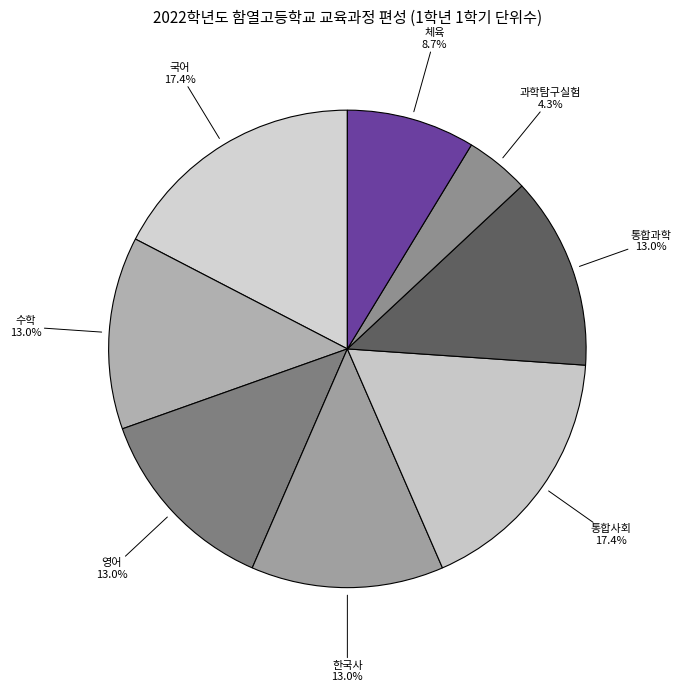

Is there any slice that represents more than half of the pie?

No